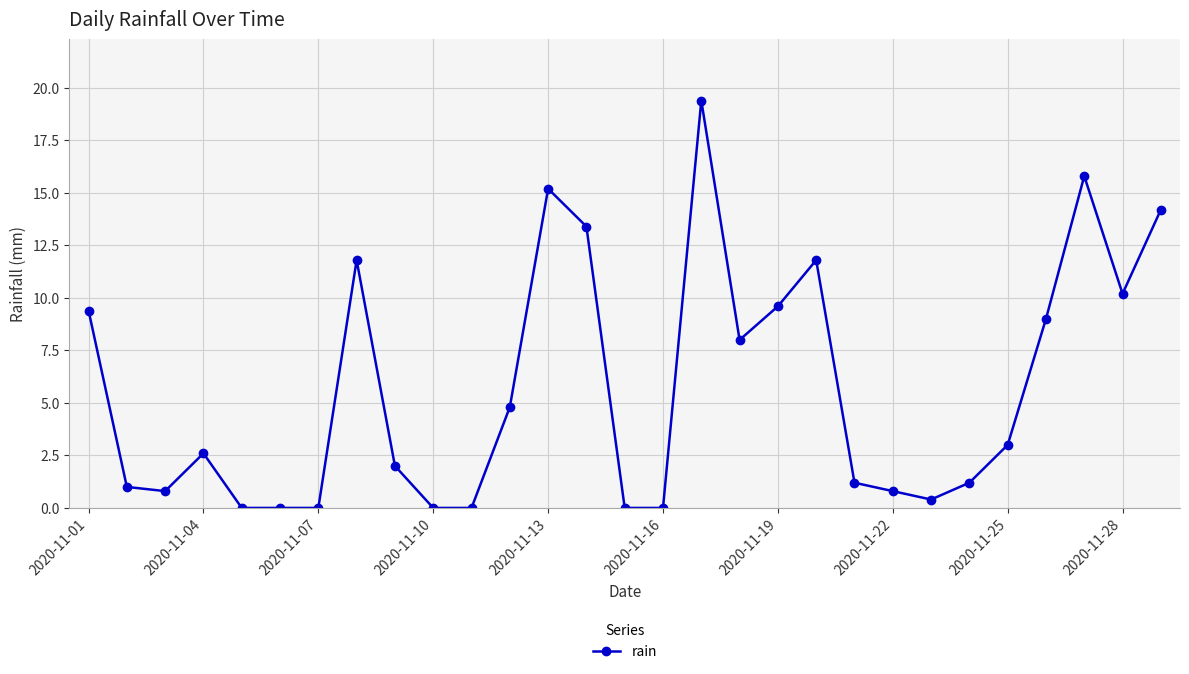

What is the maximum value shown in the chart?

19.4